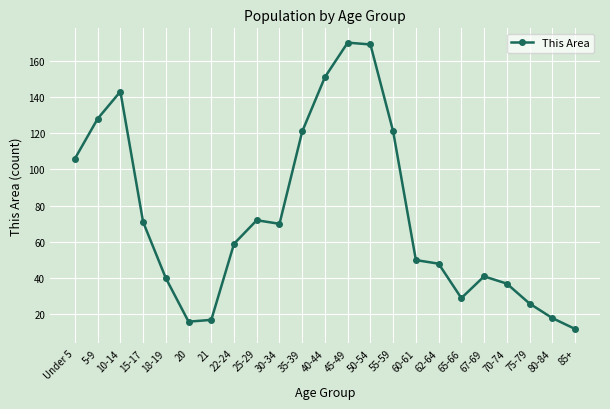

Which has a higher value, 67-69 or Under 5?

Under 5